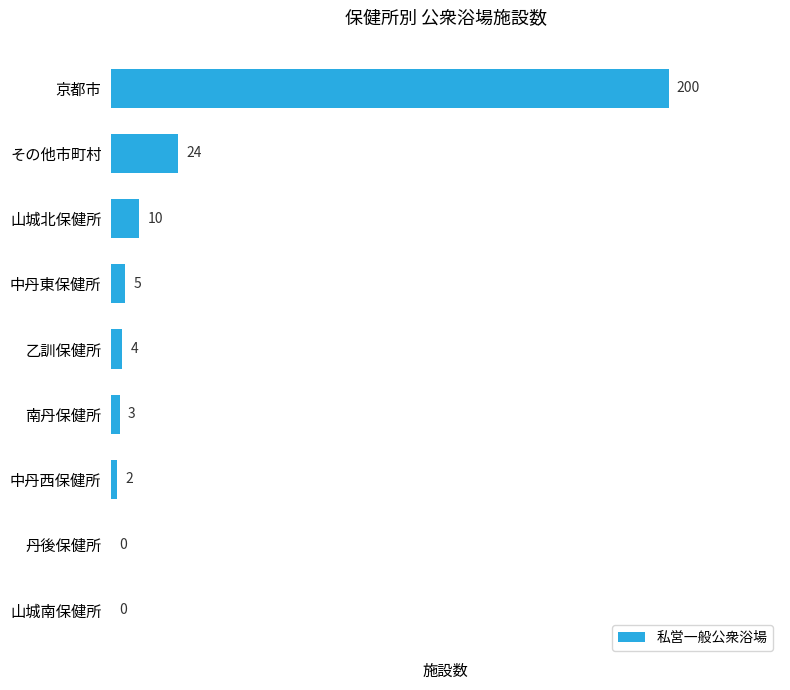

Are the bars horizontal?

Yes